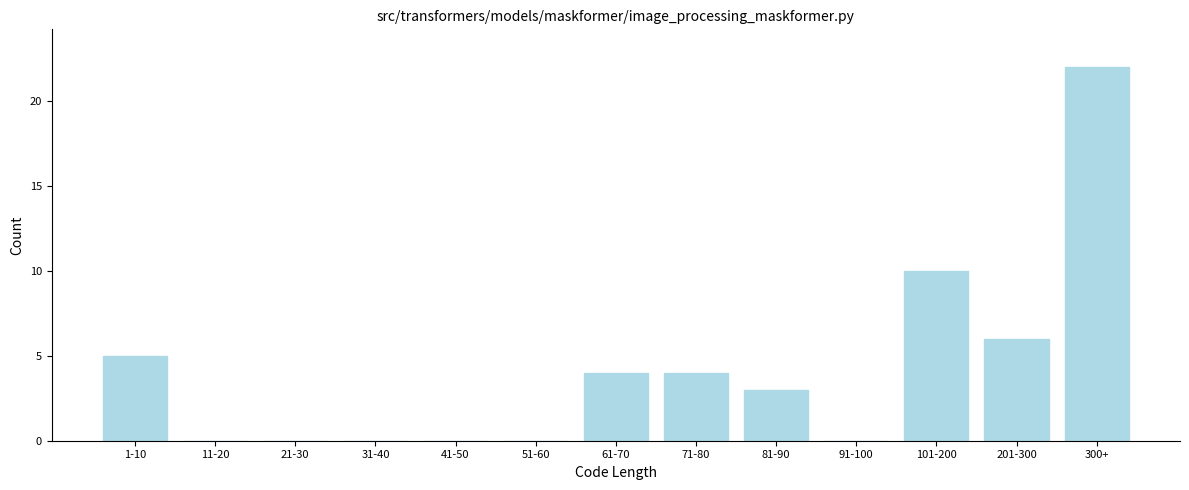

Reading left to right, list all the values displayed in this chart.

1-10=5	11-20=0	21-30=0	31-40=0	41-50=0	51-60=0	61-70=4	71-80=4	81-90=3	91-100=0	101-200=10	201-300=6	300+=22